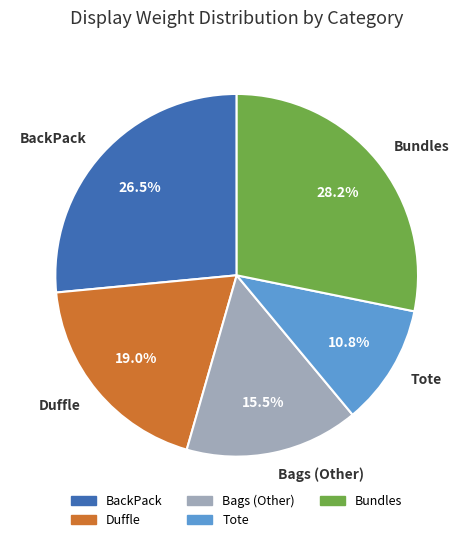

To the nearest percent, what is the average slice percentage?

20%